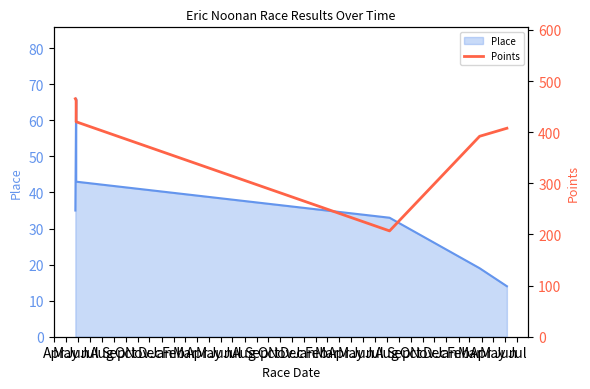

The value at Apr is 294.0. True or false?

False